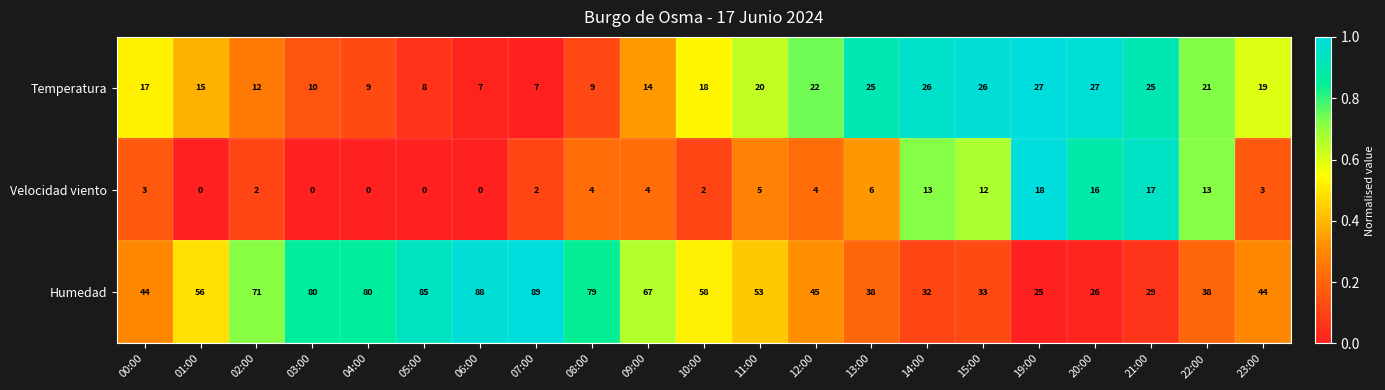

How many data points in Velocidad viento are less than 4?

10